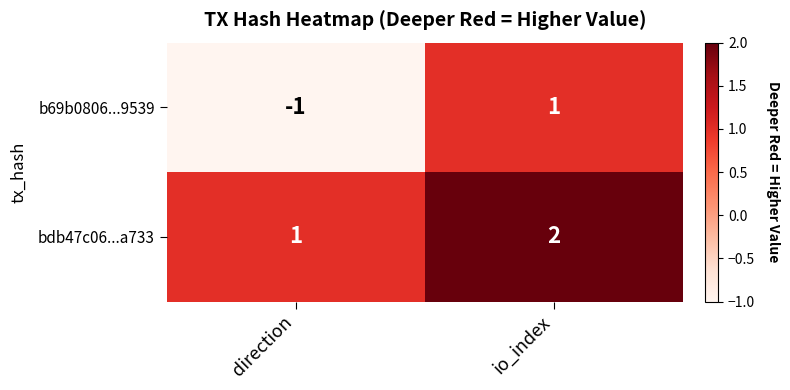

Reading left to right, list all the values displayed in this chart.

b69b0806...9539: direction=-1	io_index=1
bdb47c06...a733: direction=1	io_index=2